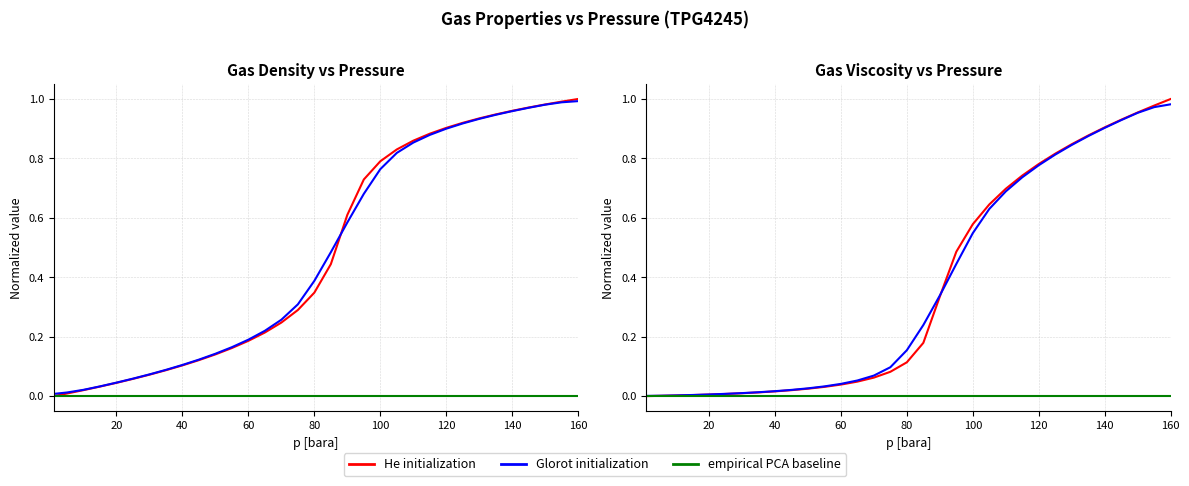

How many data points does each series have?

33